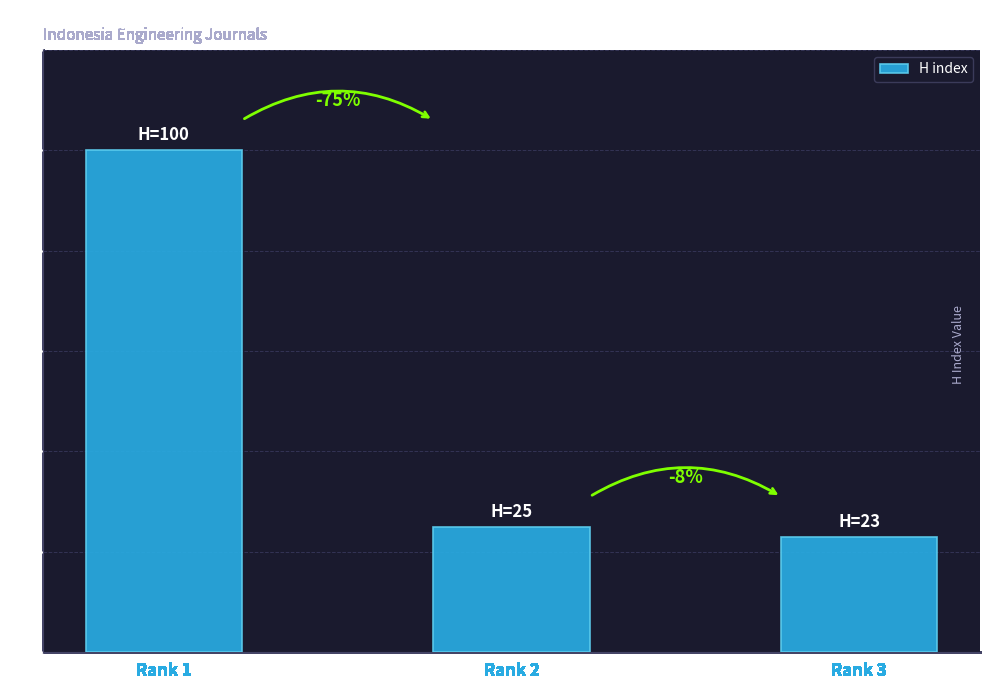

Reading right to left, transcribe all the data shown in this chart.

23	25	100